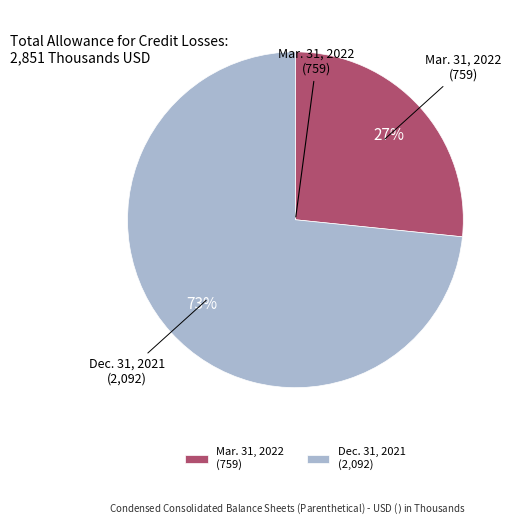

Is it true that Mar. 31, 2022 (759) is 21% of the pie?

False